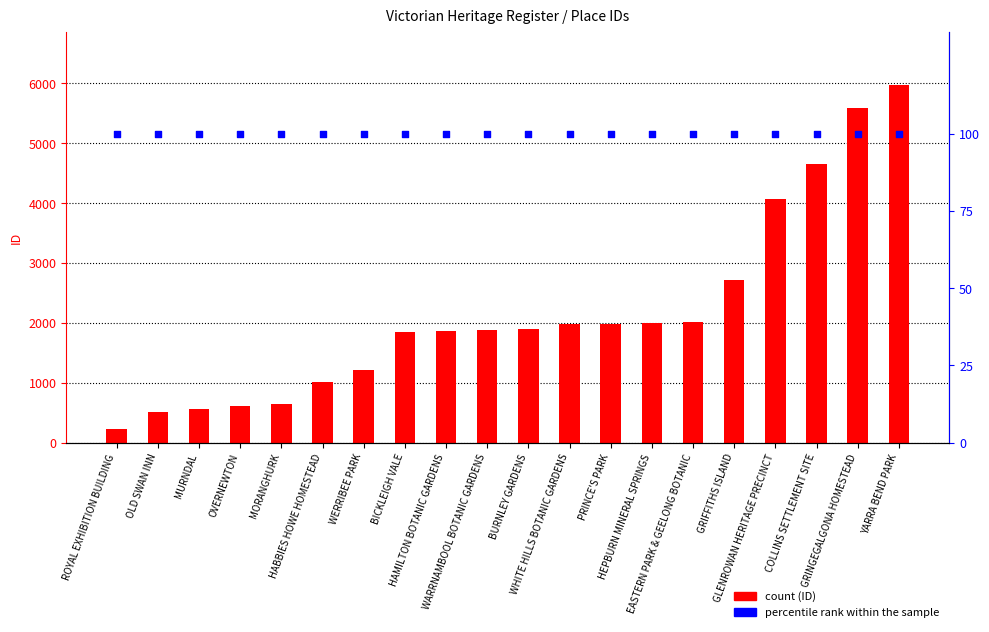

Which series has the largest total across all categories?

ID